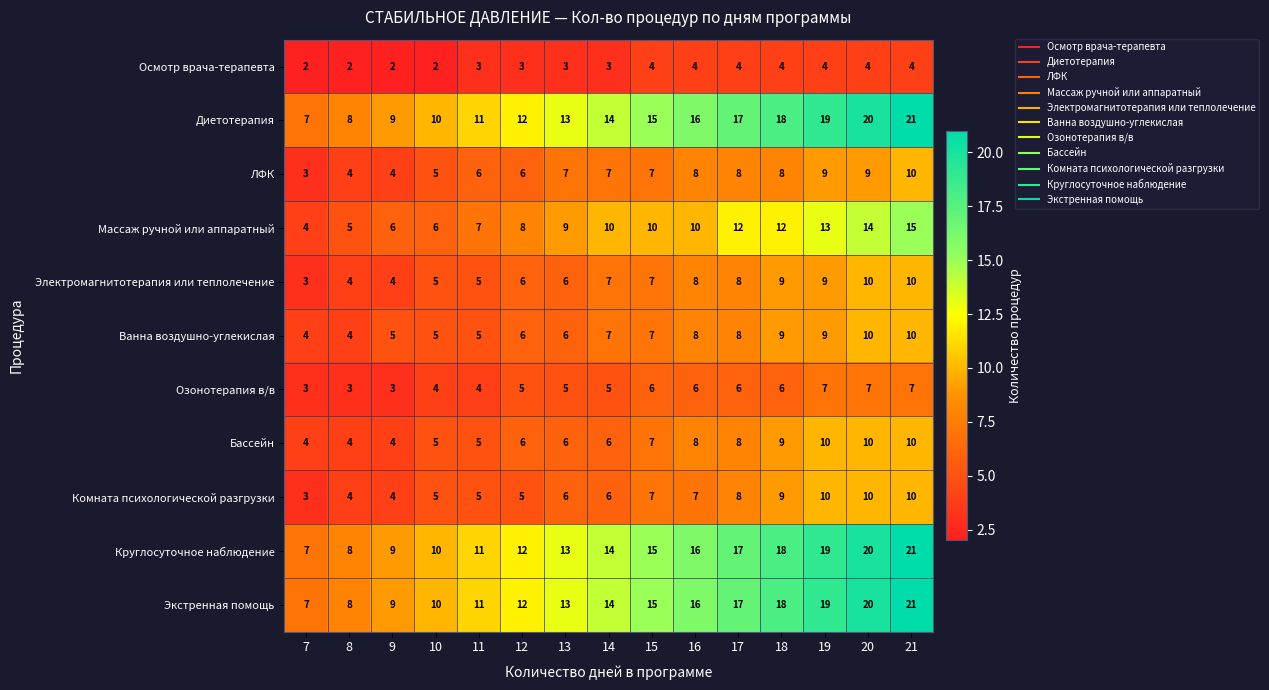

What is the difference between the highest and lowest values at 9?

7